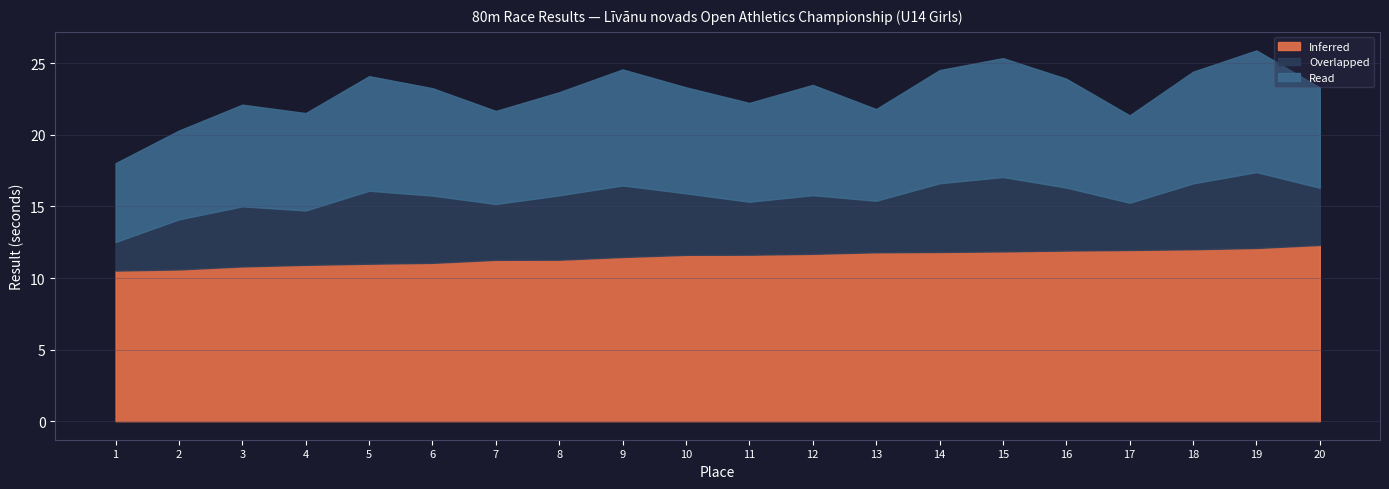

At 15, list the series in order from largest to smallest.

Inferred, Read, Overlapped